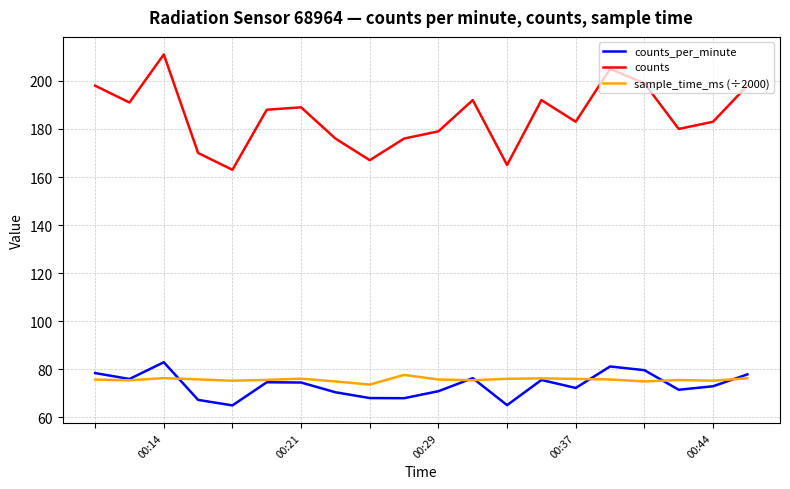

True or false: counts and sample_time_ms (÷2000) intersect in this chart.

False